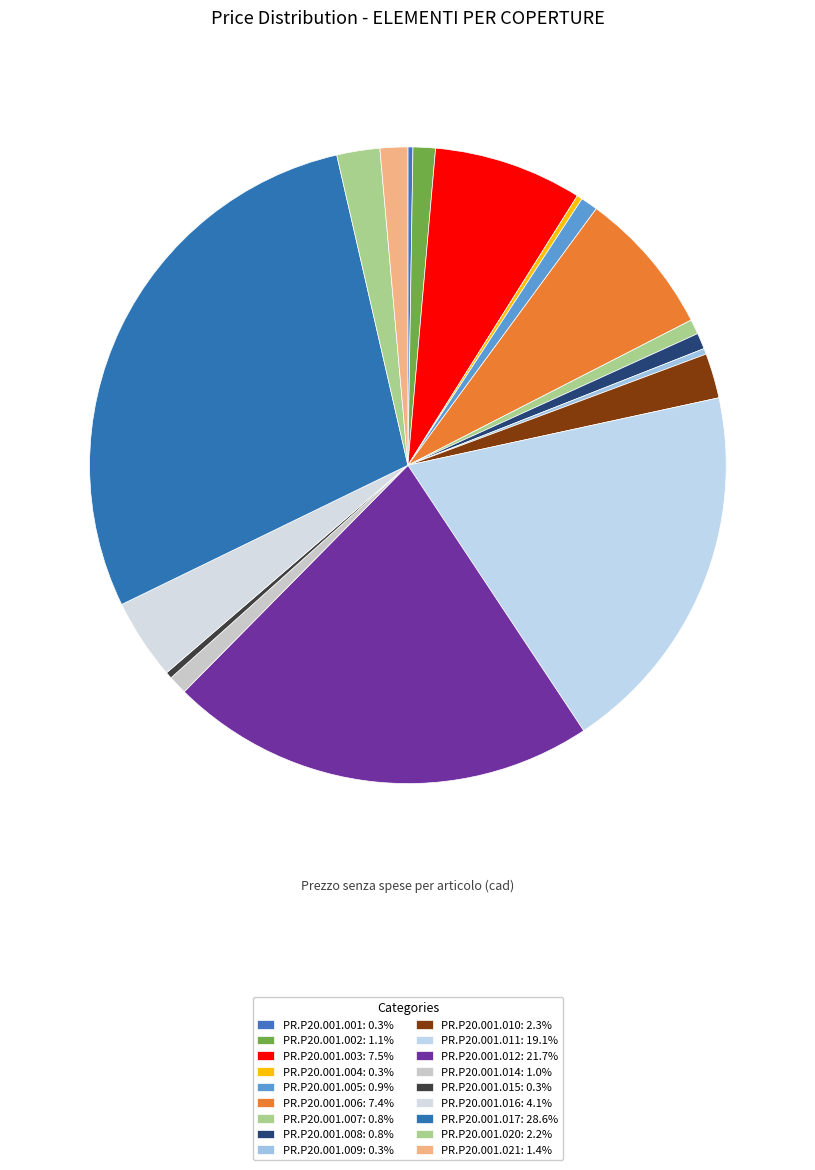

Count the number of slices in the pie.

18